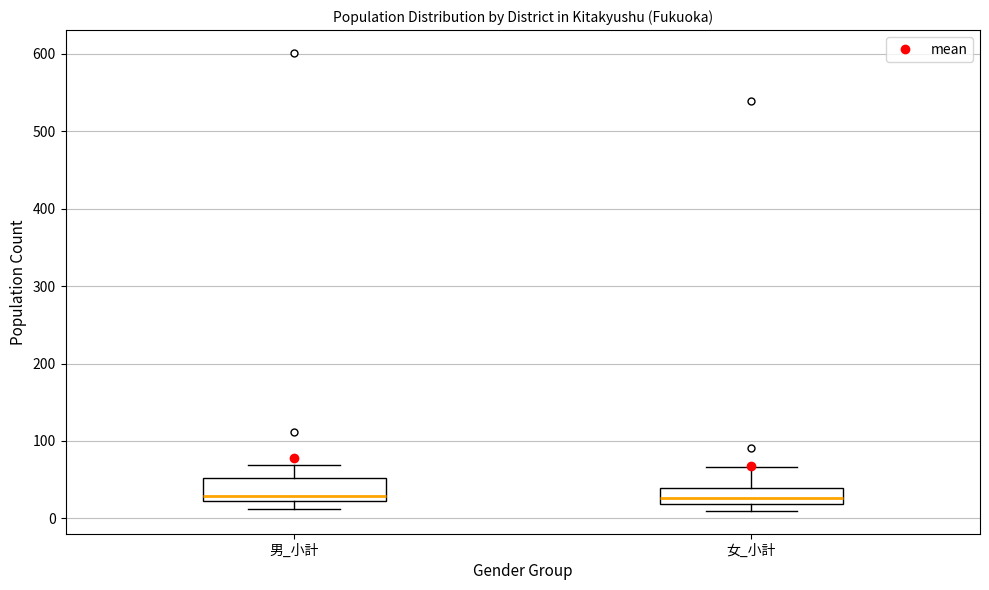

Reading left to right, transcribe this box plot: for each box, give where its median line is, the range the box spans, and where its two whiskers end, as read against the y-axis. The values are not printed on the chart, so give them approximately, as read against the axis.

男_小計: median 30, box 20 to 50, whiskers 10 to 70
女_小計: median 30, box 20 to 40, whiskers 10 to 70